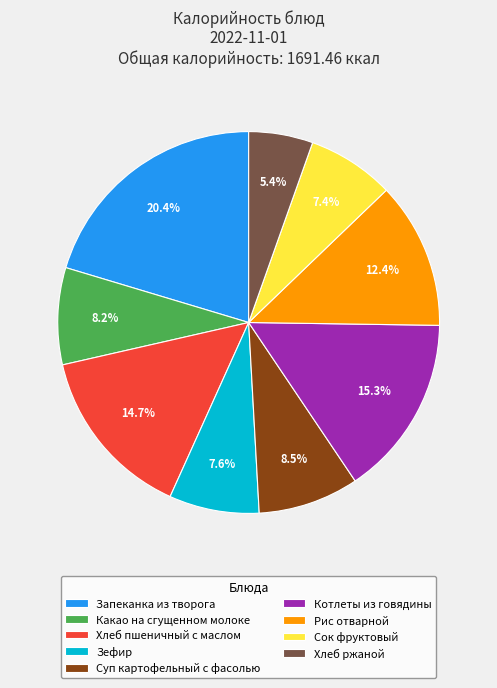

Does any single category account for the majority?

No